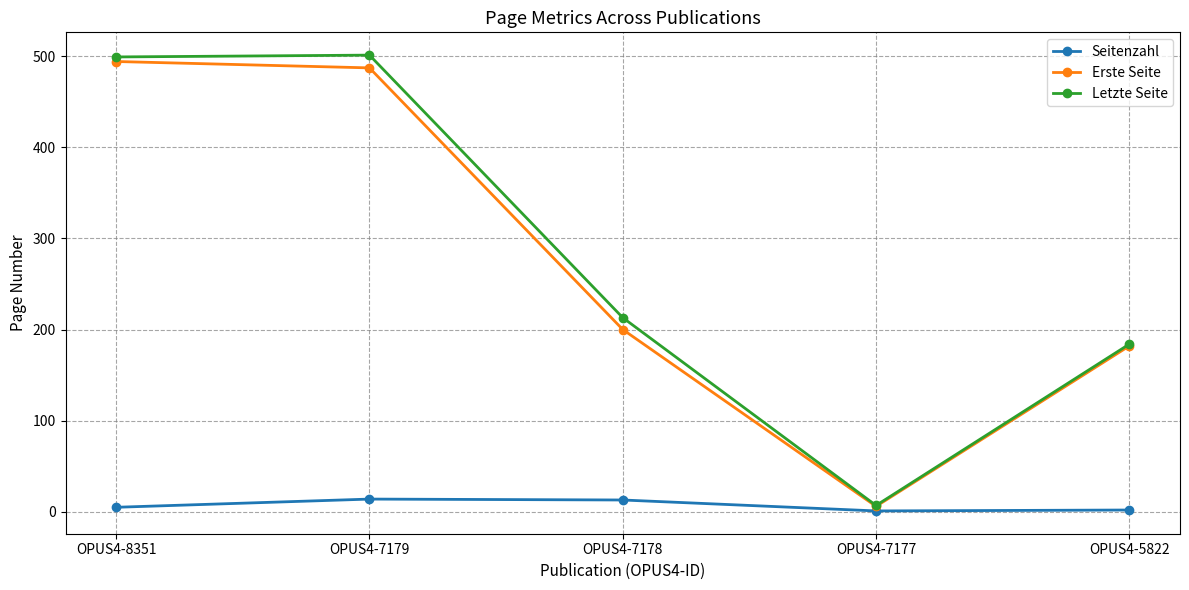

What are all the series names shown in the legend?

Seitenzahl, Erste Seite, Letzte Seite